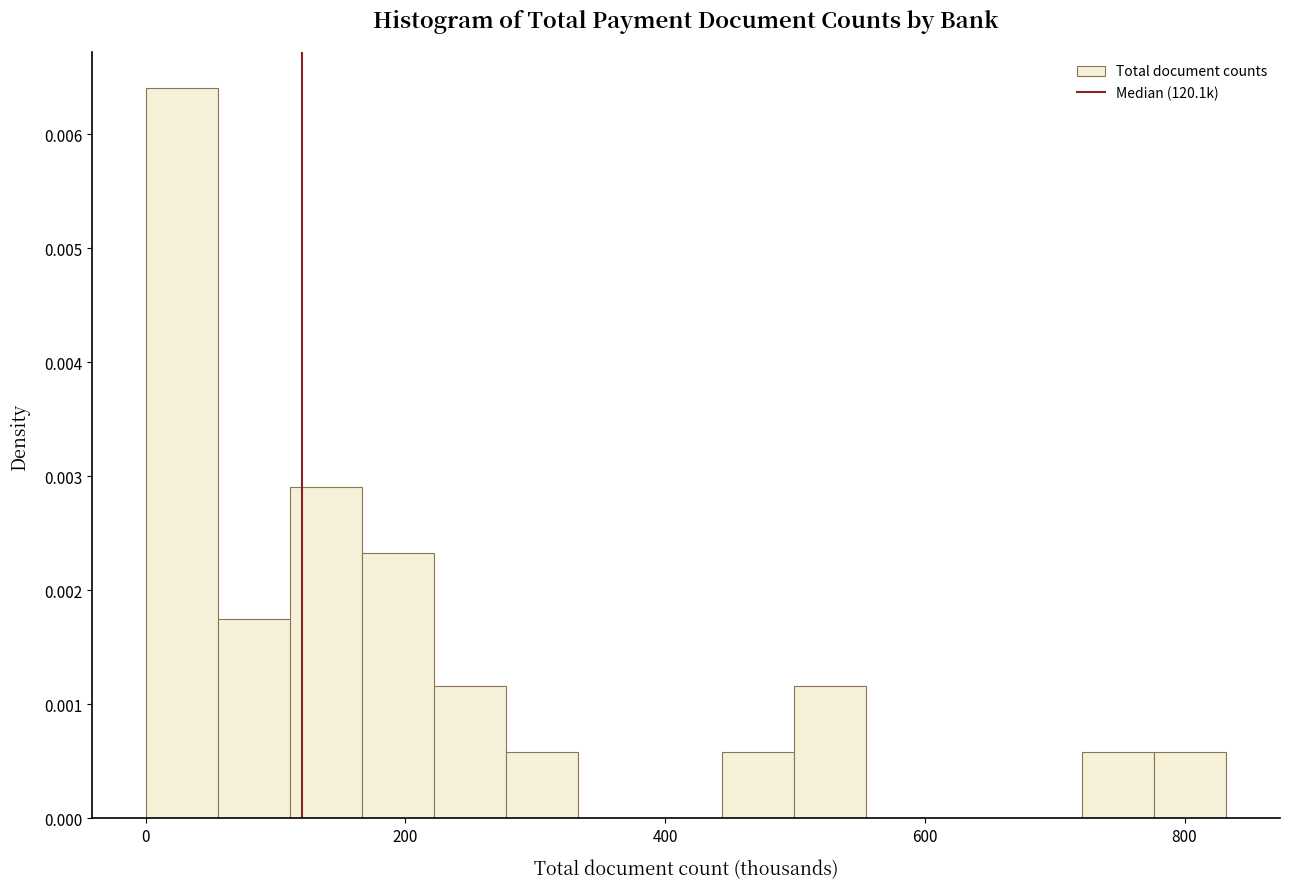

Around what value on the x-axis is the tallest bar? Give the approximate position of its centre, as read against the axis.

20